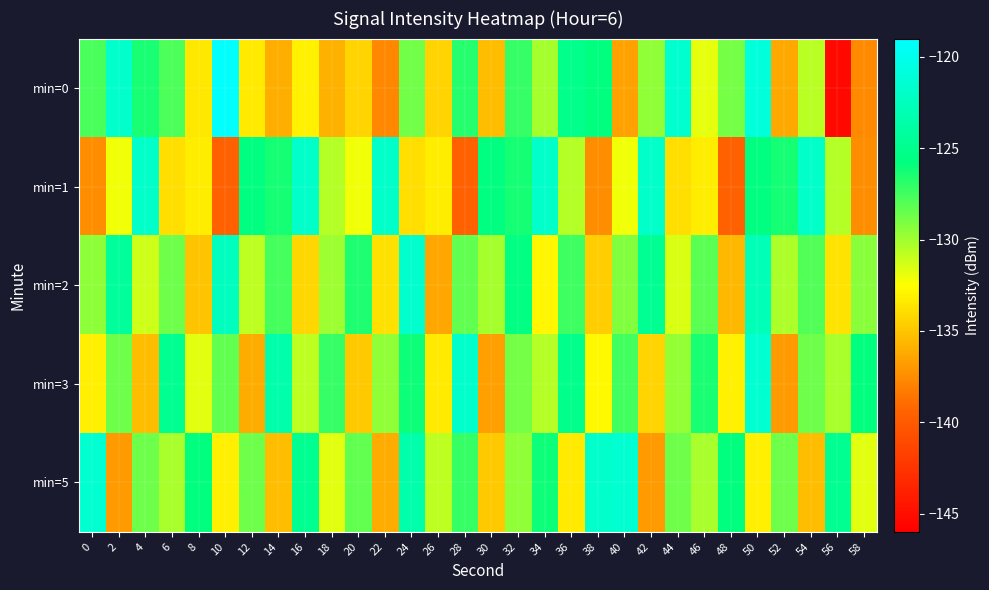

Reading right to left, extract all data points from this chart.

min=0: 58=-137.6	56=-145.4	54=-130.6	52=-136.3	50=-120.9	48=-128.9	46=-131.8	44=-121.5	42=-129.6	40=-136.5	38=-125.8	36=-125.1	34=-130.1	32=-127.1	30=-135.4	28=-126.8	26=-134.3	24=-128.8	22=-137.7	20=-134.4	18=-135.9	16=-133.1	14=-136.0	12=-133.3	10=-119.2	8=-133.5	6=-127.8	4=-126.5	2=-121.8	0=-127.7
min=1: 58=-137.5	56=-130.6	54=-121.9	52=-126.3	50=-125.7	48=-139.6	46=-133.2	44=-133.9	42=-121.9	40=-132.1	38=-137.5	36=-130.6	34=-121.9	32=-126.3	30=-125.7	28=-139.6	26=-133.2	24=-133.9	22=-121.9	20=-132.1	18=-130.6	16=-121.9	14=-126.3	12=-125.7	10=-139.6	8=-133.2	6=-133.9	4=-121.9	2=-132.1	0=-137.5
min=2: 58=-129.4	56=-133.7	54=-127.9	52=-130.3	50=-122.9	48=-135.6	46=-128.1	44=-131.5	42=-124.8	40=-129.2	38=-134.7	36=-127.4	34=-132.9	32=-125.6	30=-130.1	28=-128.3	26=-136.4	24=-121.7	22=-133.8	20=-126.5	18=-129.9	16=-134.2	14=-127.6	12=-130.8	10=-122.4	8=-135.1	6=-128.7	4=-131.2	2=-124.3	0=-129.5
min=3: 58=-125.8	56=-130.2	54=-128.7	52=-136.9	50=-121.5	48=-133.1	46=-126.4	44=-129.7	42=-134.3	40=-127.5	38=-132.8	36=-125.2	34=-130.5	32=-128.9	30=-136.7	28=-121.8	26=-133.4	24=-126.1	22=-129.6	20=-134.9	18=-127.2	16=-130.8	14=-123.5	12=-136.1	10=-128.3	8=-131.7	6=-124.9	4=-135.4	2=-128.6	0=-133.2
min=5: 58=-131.7	56=-124.9	54=-135.4	52=-128.6	50=-133.2	48=-125.8	46=-130.2	44=-128.7	42=-136.9	40=-121.5	38=-121.8	36=-133.4	34=-126.1	32=-129.6	30=-134.9	28=-127.2	26=-130.8	24=-123.5	22=-136.1	20=-128.3	18=-131.7	16=-124.9	14=-135.4	12=-128.6	10=-133.2	8=-125.8	6=-130.2	4=-128.7	2=-136.9	0=-121.5